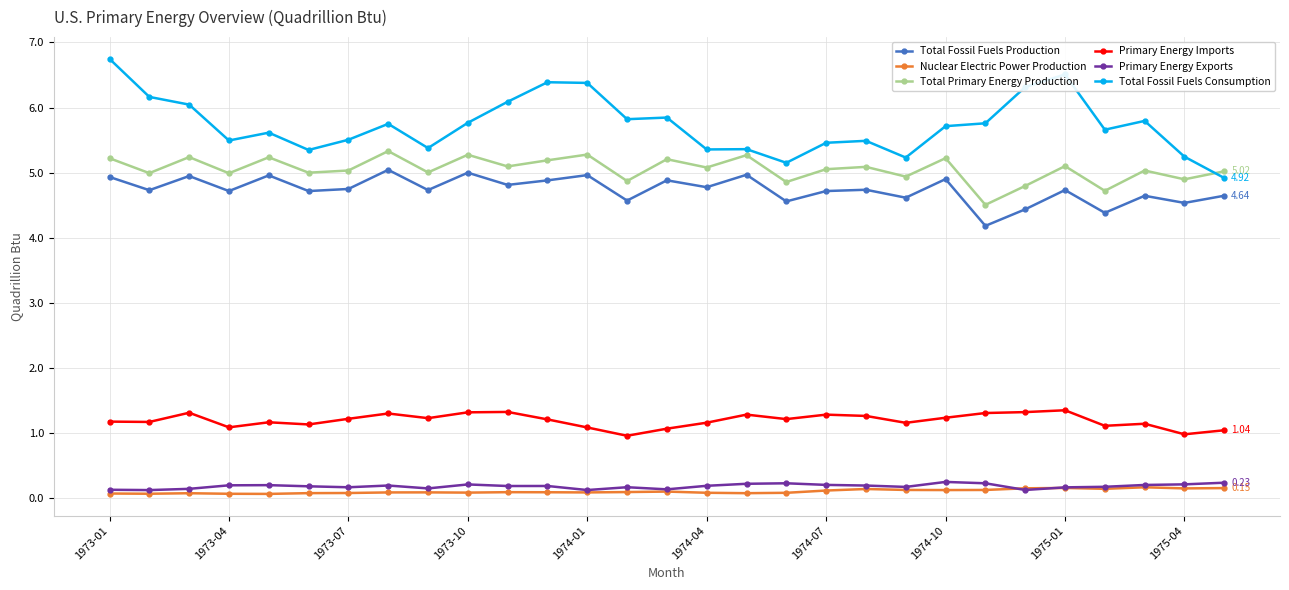

Which series has the largest total across all categories?

Total Fossil Fuels Consumption